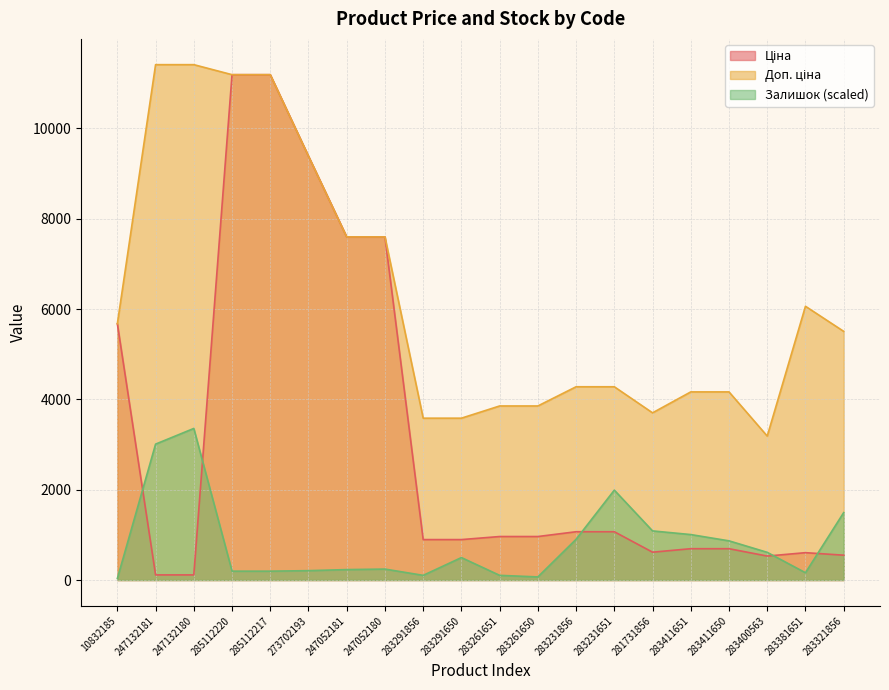

What is the spread (max minus min) of values at 283400563?

2656.3